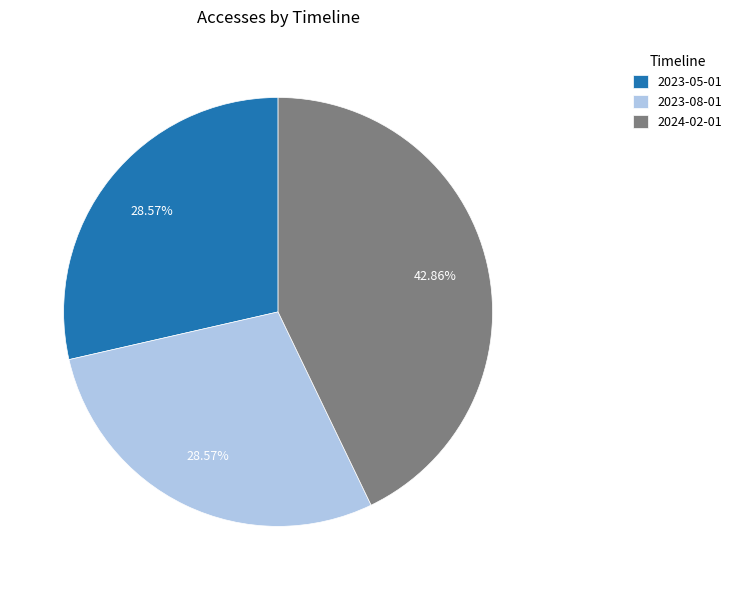

What percentage do 2023-08-01 and 2023-05-01 together represent?

57.1%